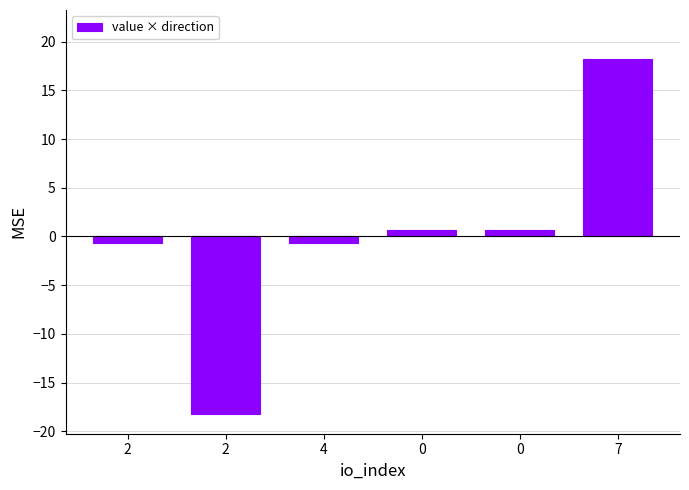

What is the change in value from 0 to 7?

+17.6